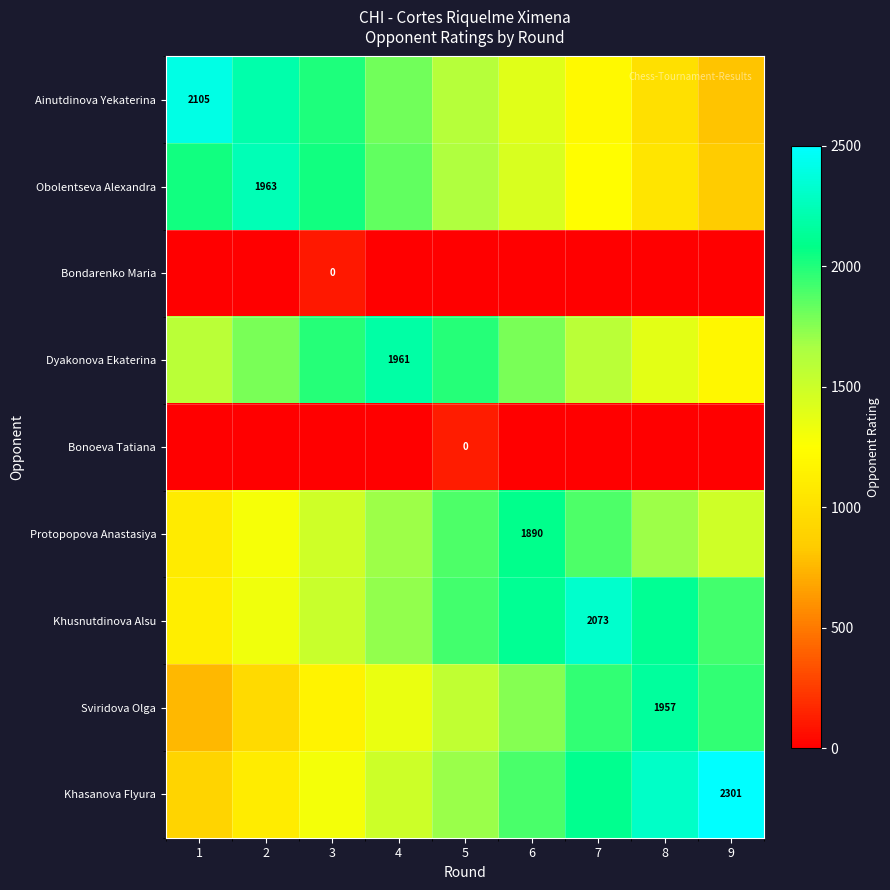

Between 3 and 5, which series saw the biggest shift?

Ainutdinova Yekaterina